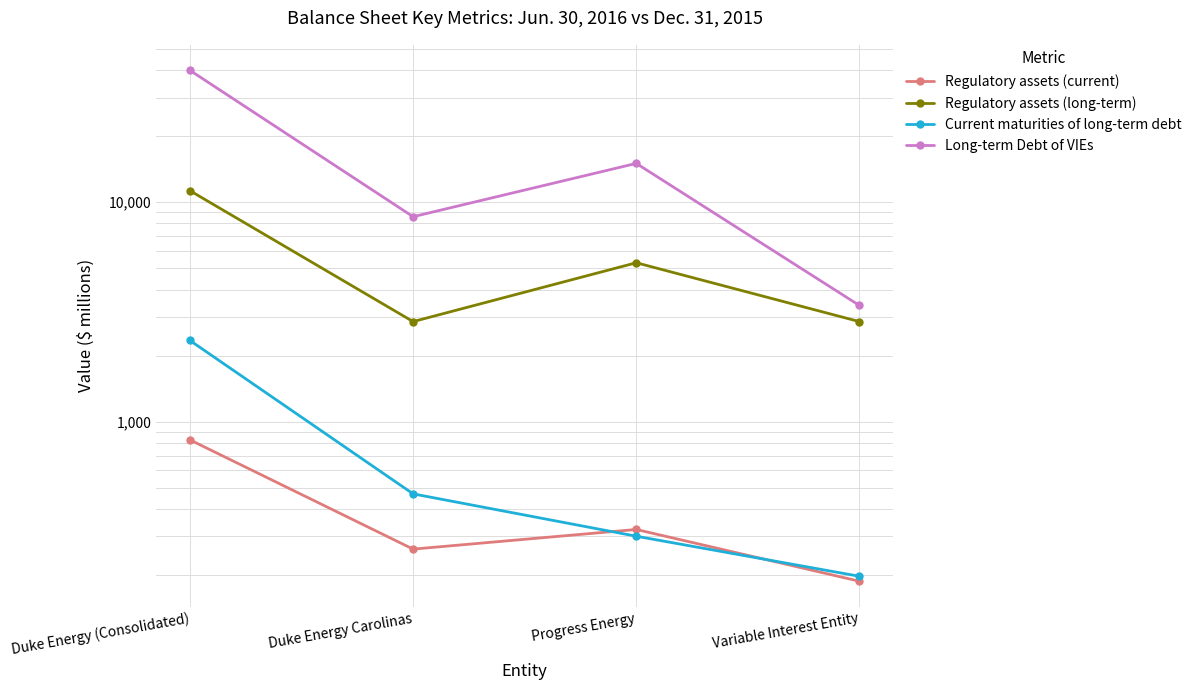

Which series has the largest total across all categories?

Long-term Debt of VIEs